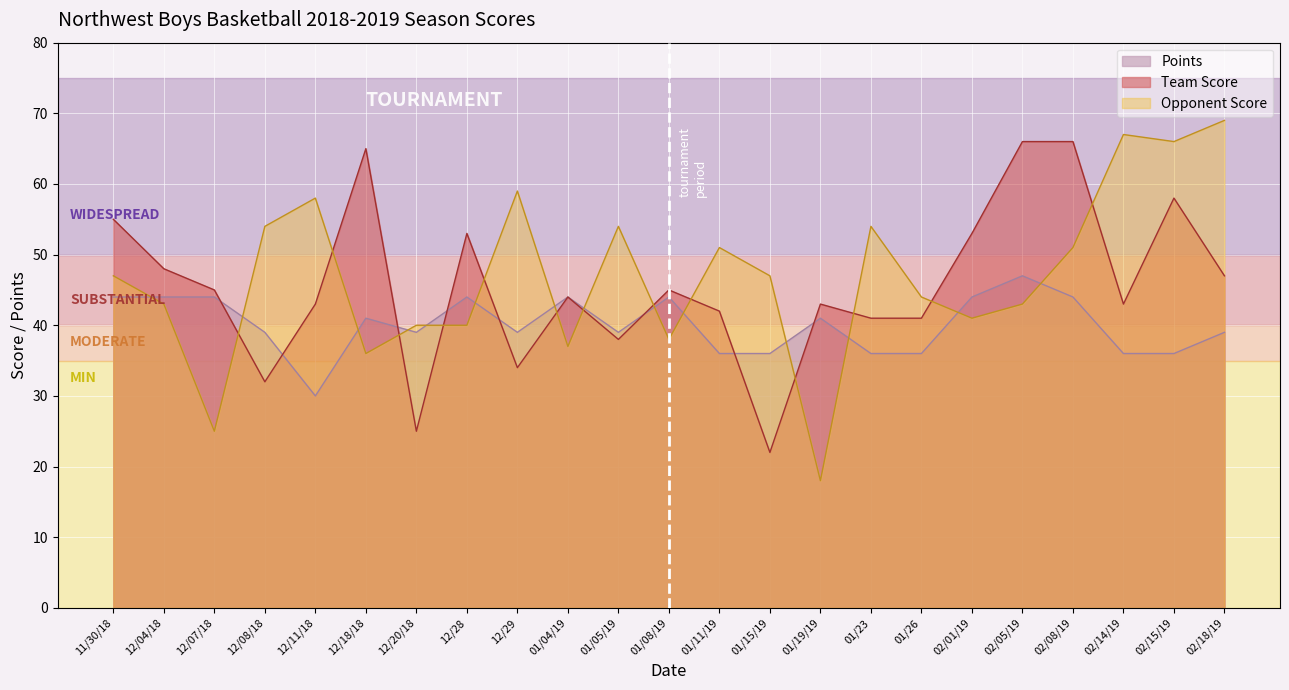

After their last crossing, which series has the higher values: Points or Opponent Score?

Opponent Score